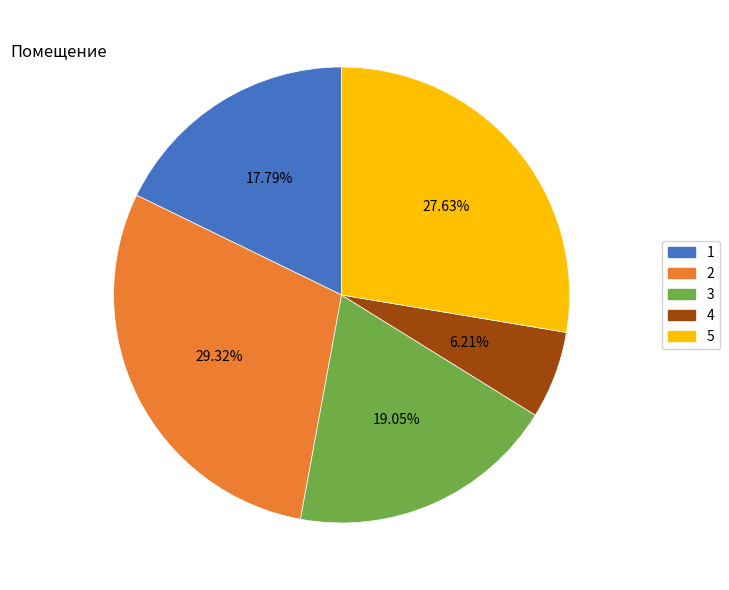

Rank the categories by value from highest to lowest.

2, 5, 3, 1, 4